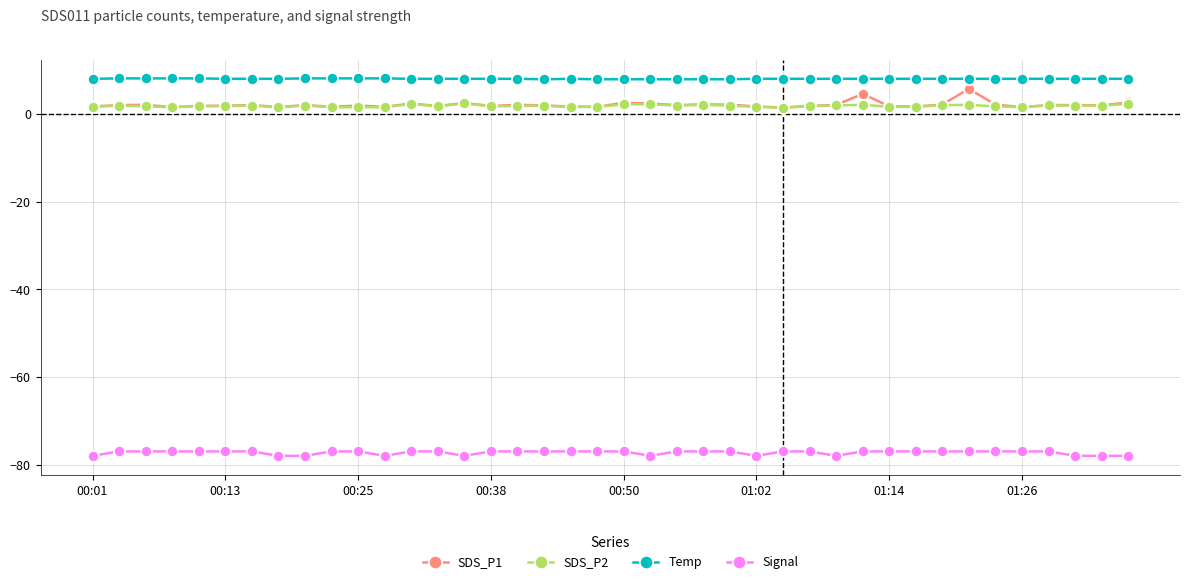

What is the highest value of the Temp series?

8.1